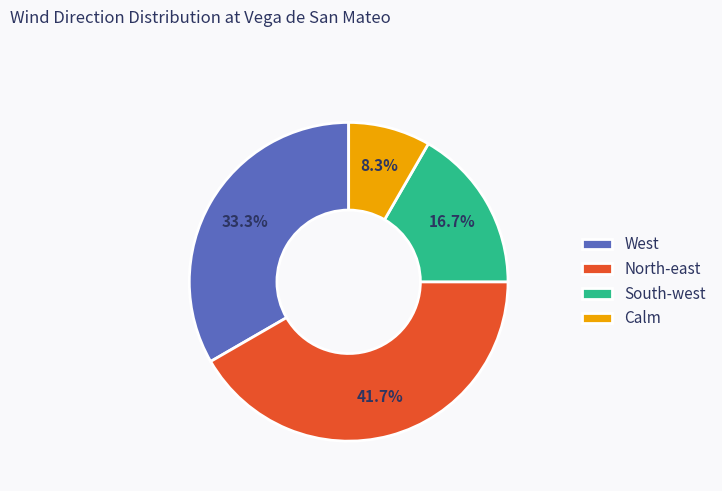

Combined, do West and North-east account for over 50%?

Yes